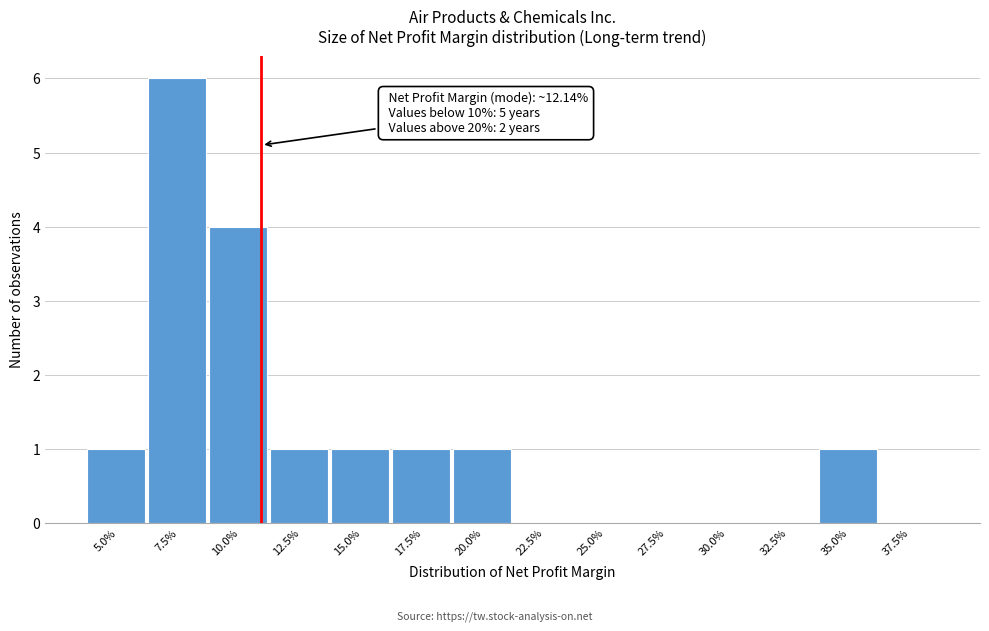

Reading left to right, transcribe all the data shown in this chart.

5.0%=1	7.5%=6	10.0%=4	12.5%=1	15.0%=1	17.5%=1	20.0%=1	22.5%=0	25.0%=0	27.5%=0	30.0%=0	32.5%=0	35.0%=1	37.5%=0